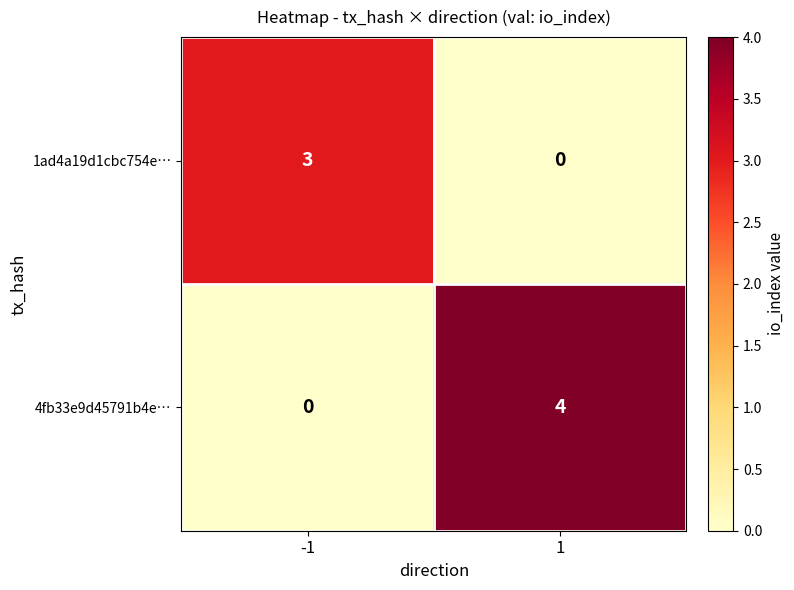

Reading left to right, extract all data points from this chart.

1ad4a19d1cbc754e…: -1=3	1=0
4fb33e9d45791b4e…: -1=0	1=4